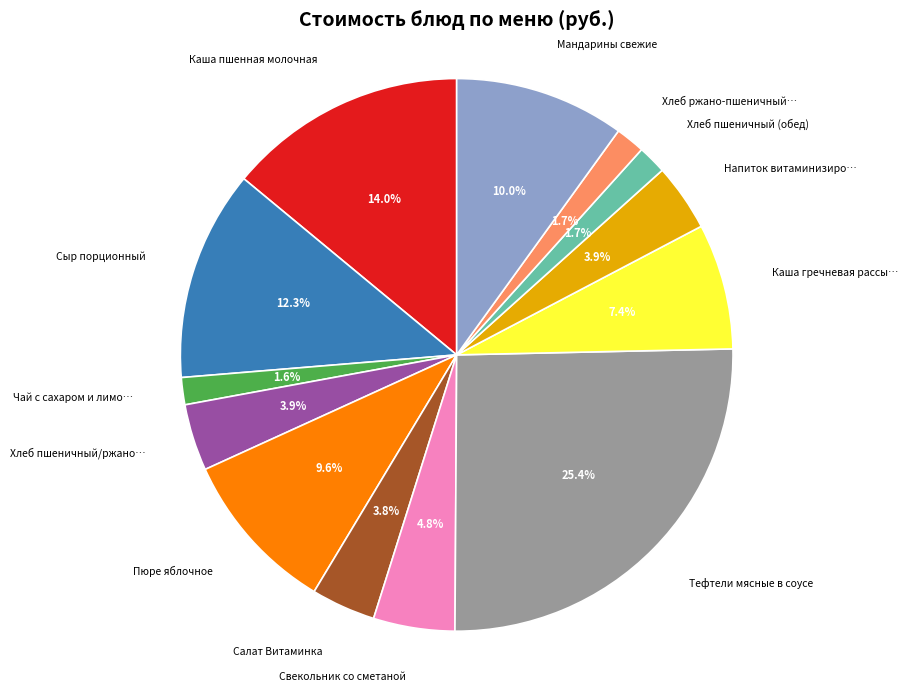

Is there any slice that represents more than half of the pie?

No